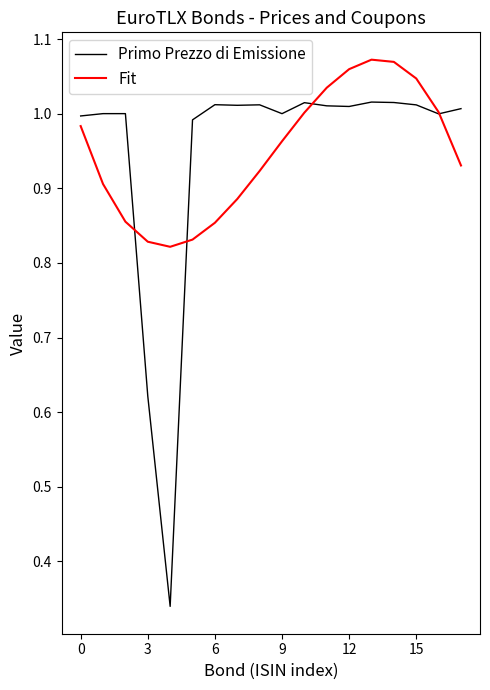

What are all the series names shown in the legend?

Primo Prezzo di Emissione, Fit